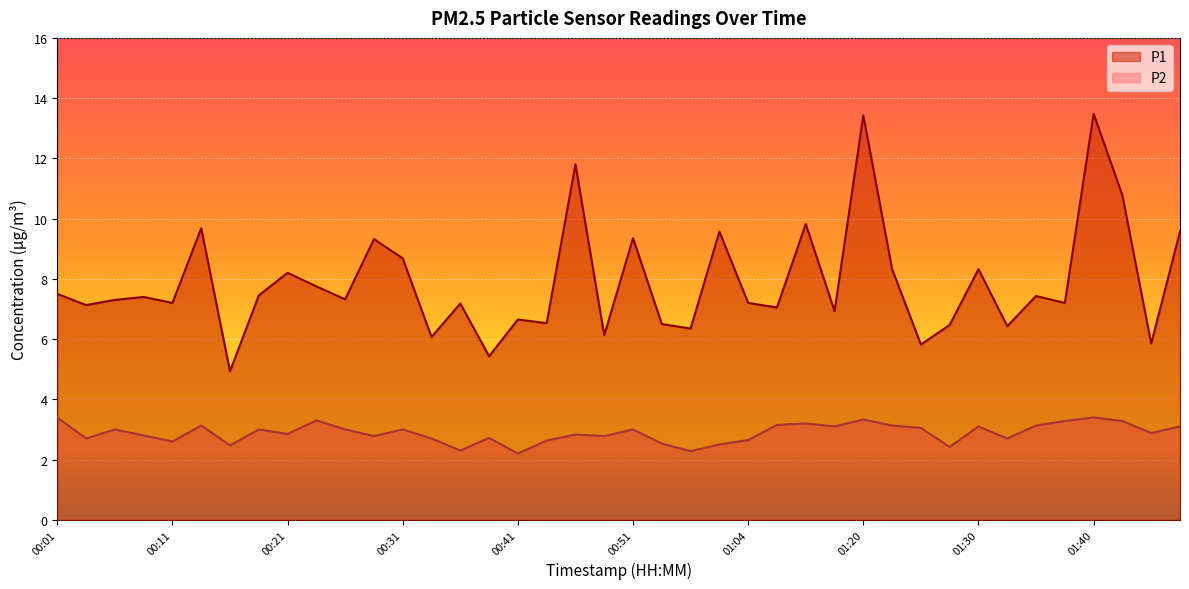

Reading left to right, list all the values displayed in this chart.

P1: 7.5	7.1	7.3	7.4	7.2	9.7	4.9	7.5	8.2	7.8	7.3	9.3	8.7	6.1	7.2	5.4	6.7	6.5	11.8	6.1	9.3	6.5	6.3	9.6	7.2	7.0	9.8	6.9	13.4	8.3	5.8	6.5	8.3	6.4	7.4	7.2	13.5	10.8	5.8	9.6
P2: 3.4	2.7	3.0	2.8	2.6	3.1	2.5	3.0	2.9	3.3	3.0	2.8	3.0	2.7	2.3	2.7	2.2	2.6	2.8	2.8	3.0	2.5	2.3	2.5	2.6	3.1	3.2	3.1	3.3	3.1	3.0	2.4	3.1	2.7	3.1	3.3	3.4	3.3	2.9	3.1